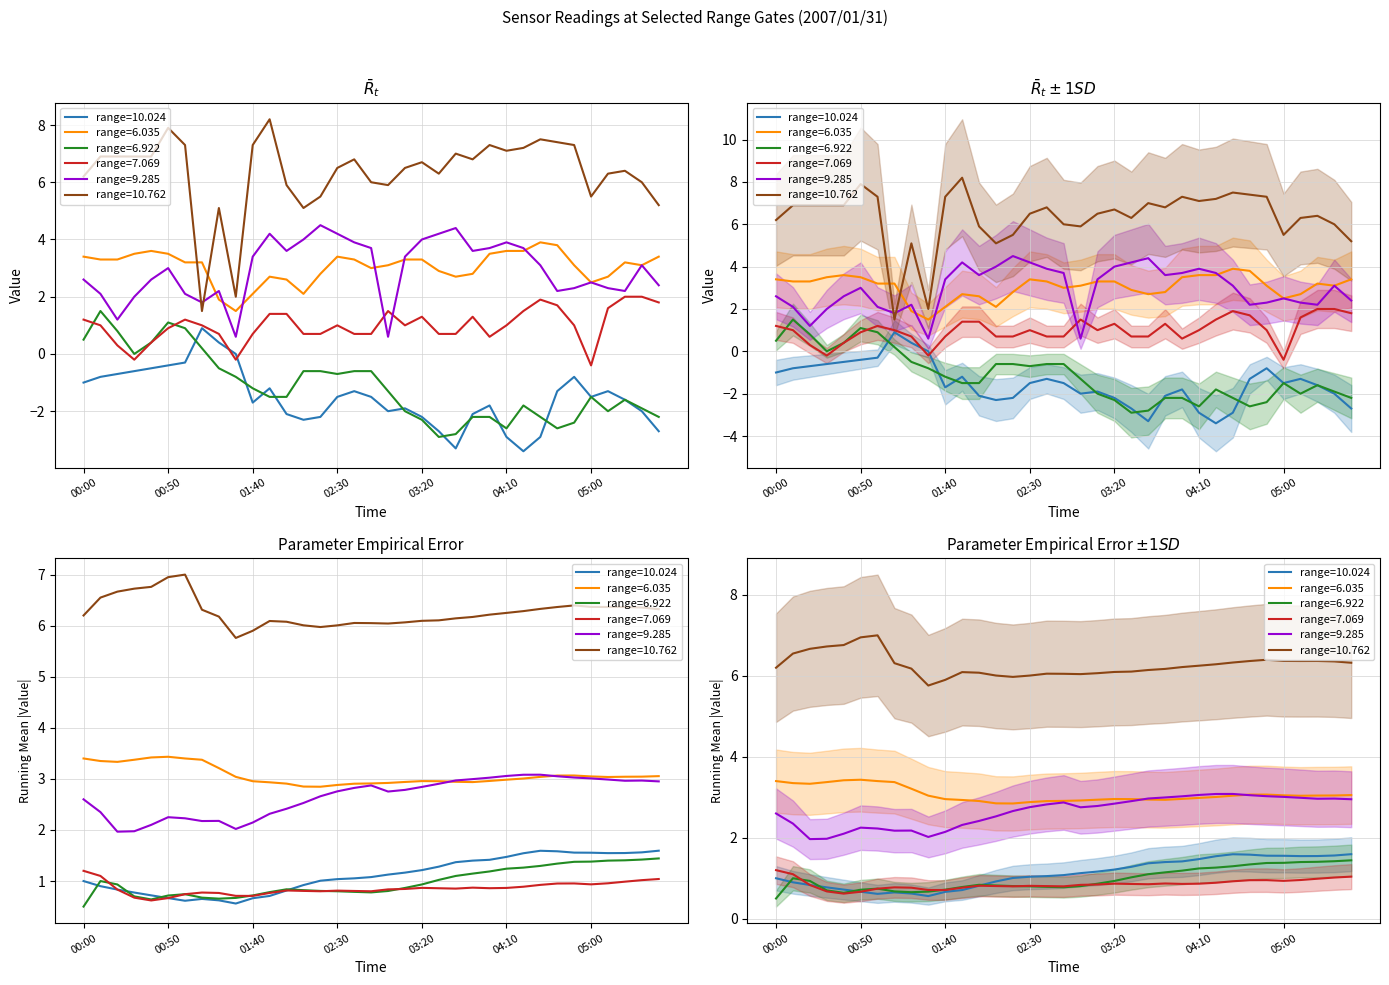

True or false: 7.069 and 10.024 intersect in this chart.

True